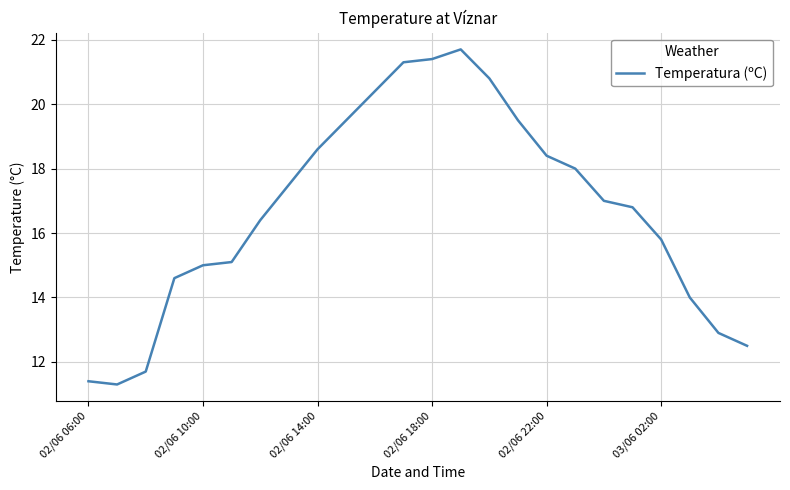

True or false: there are more than 2 points higher than both neighbors.

False